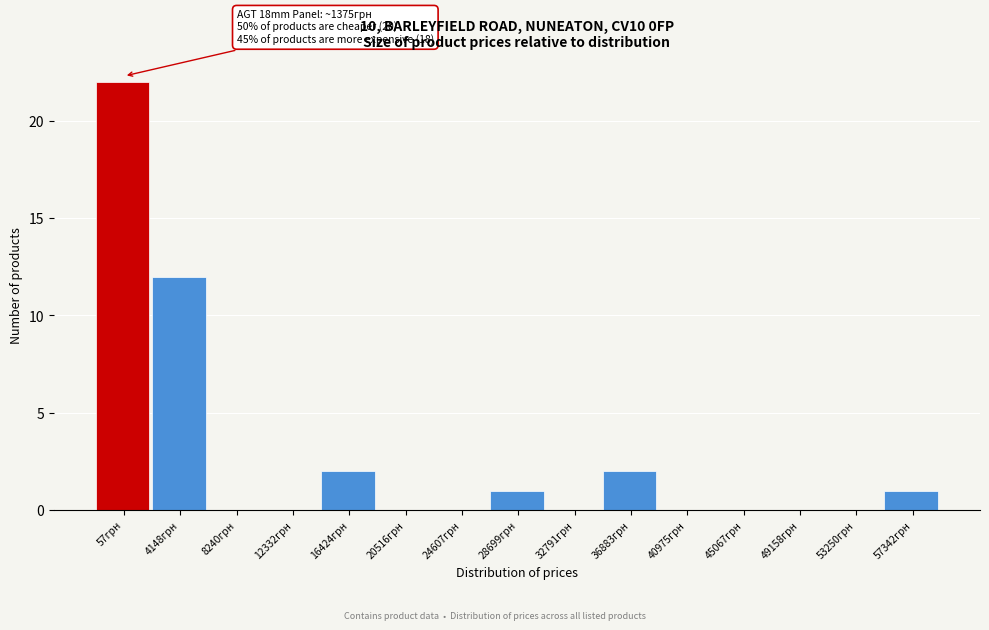

Reading left to right, transcribe all the data shown in this chart.

57грн=22	4148грн=12	8240грн=0	12332грн=0	16424грн=2	20516грн=0	24607грн=0	28699грн=1	32791грн=0	36883грн=2	40975грн=0	45067грн=0	49158грн=0	53250грн=0	57342грн=1